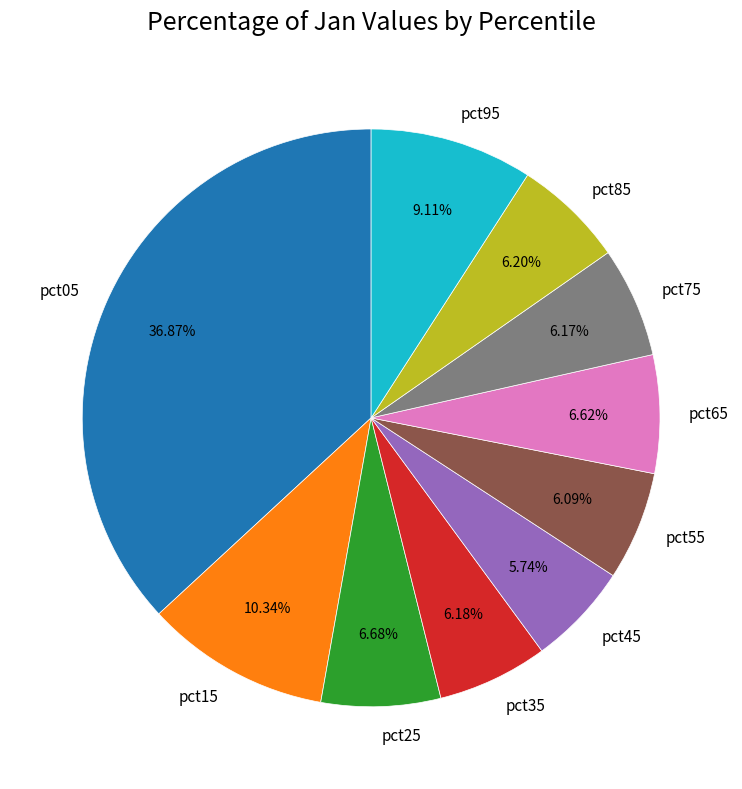

Does pct15 account for over 50% of the chart?

No